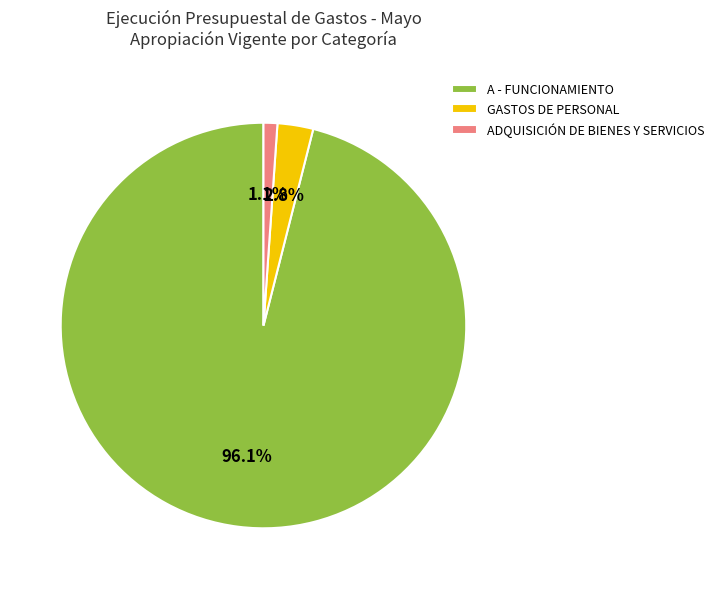

To the nearest percent, what portion does GASTOS DE PERSONAL represent?

3%